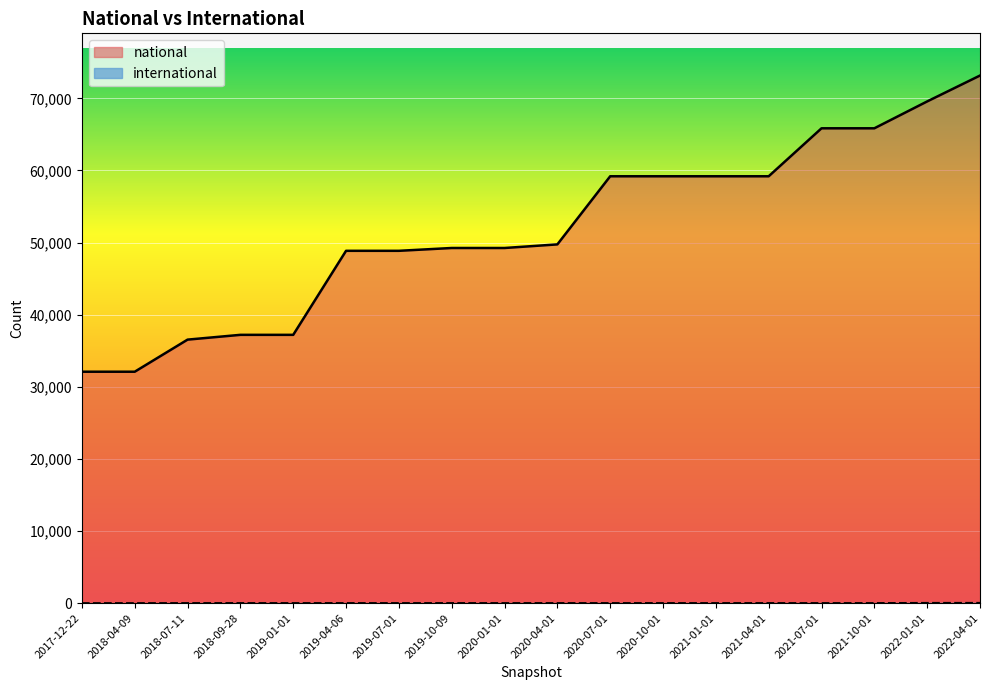

Read the national value at 2020-04-01, to the nearest 100.

49800